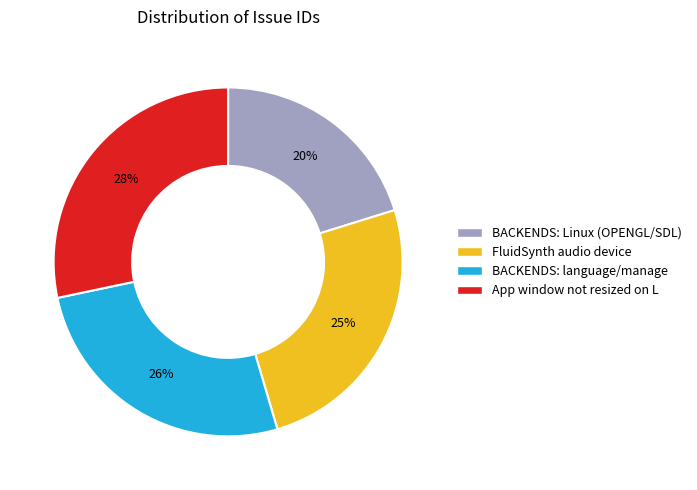

Which slice is the largest?

App window not resized on L